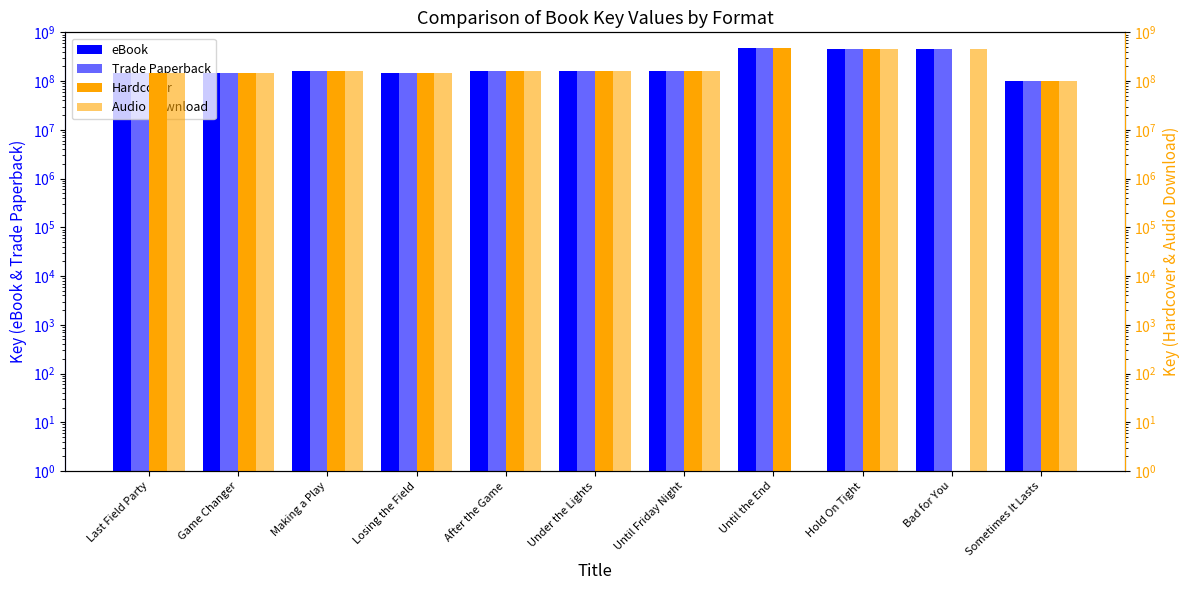

Which label corresponds to the largest value in the chart?

Until the End